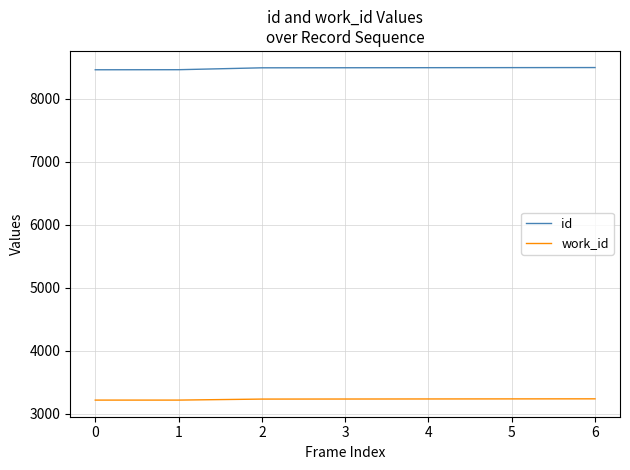

What is the spread (max minus min) of values at 6?

5252